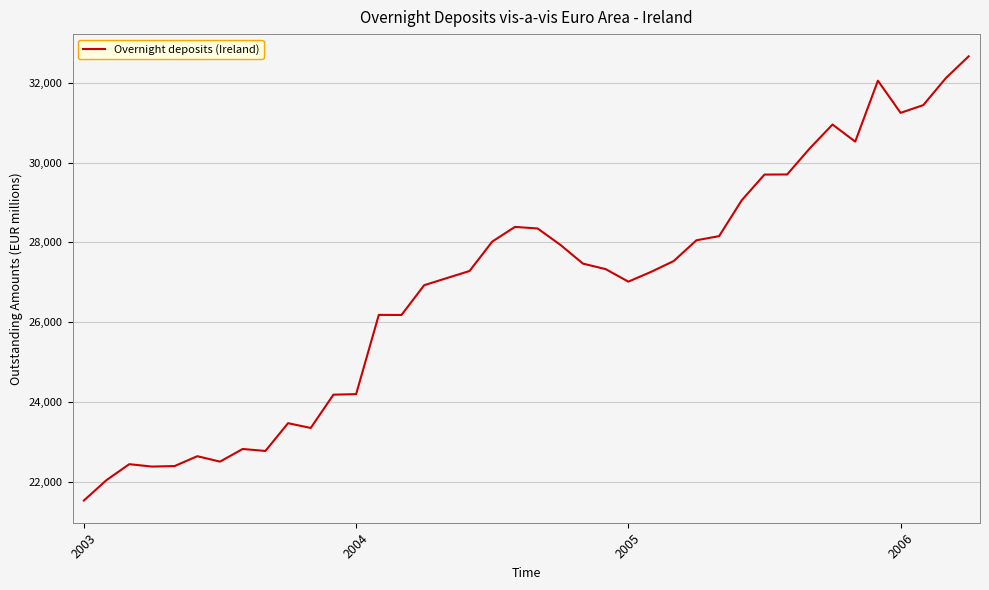

What is the minimum value shown in the chart?

21531